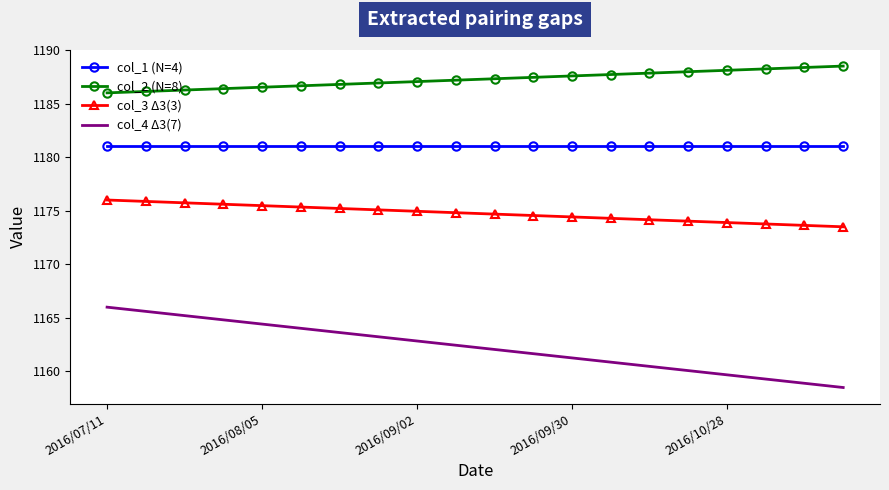

Which series has the largest total across all categories?

col_2 (N=8)